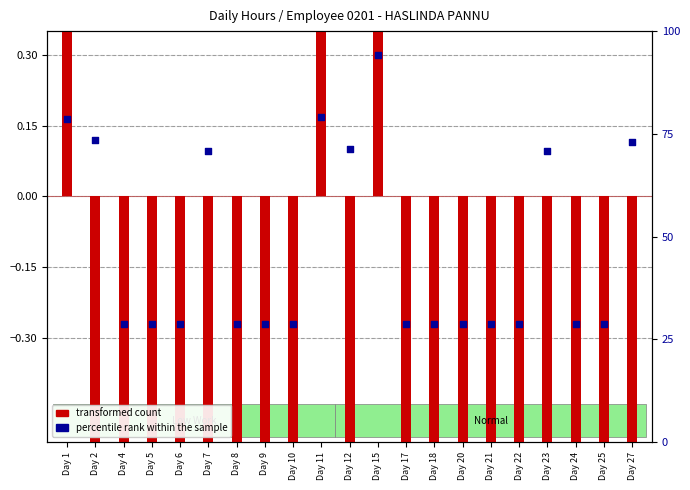

At how many categories does at least one series exceed -6?

21